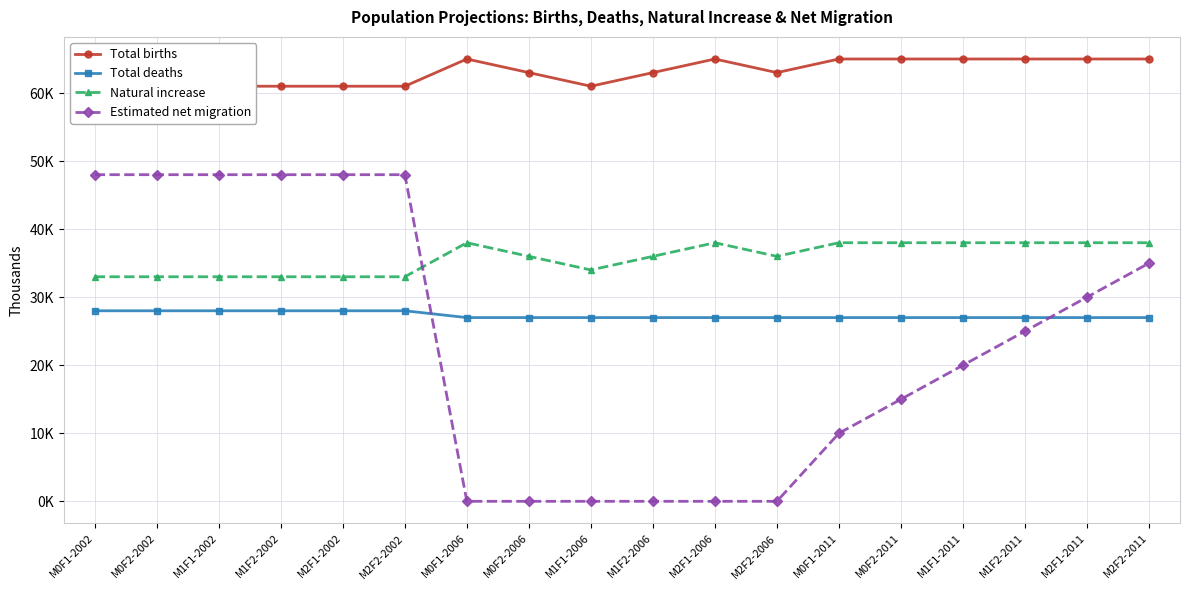

Reading left to right, transcribe all the data shown in this chart.

Total births: M0F1-2002=61	M0F2-2002=61	M1F1-2002=61	M1F2-2002=61	M2F1-2002=61	M2F2-2002=61	M0F1-2006=65	M0F2-2006=63	M1F1-2006=61	M1F2-2006=63	M2F1-2006=65	M2F2-2006=63	M0F1-2011=65	M0F2-2011=65	M1F1-2011=65	M1F2-2011=65	M2F1-2011=65	M2F2-2011=65
Total deaths: M0F1-2002=28	M0F2-2002=28	M1F1-2002=28	M1F2-2002=28	M2F1-2002=28	M2F2-2002=28	M0F1-2006=27	M0F2-2006=27	M1F1-2006=27	M1F2-2006=27	M2F1-2006=27	M2F2-2006=27	M0F1-2011=27	M0F2-2011=27	M1F1-2011=27	M1F2-2011=27	M2F1-2011=27	M2F2-2011=27
Natural increase: M0F1-2002=33	M0F2-2002=33	M1F1-2002=33	M1F2-2002=33	M2F1-2002=33	M2F2-2002=33	M0F1-2006=38	M0F2-2006=36	M1F1-2006=34	M1F2-2006=36	M2F1-2006=38	M2F2-2006=36	M0F1-2011=38	M0F2-2011=38	M1F1-2011=38	M1F2-2011=38	M2F1-2011=38	M2F2-2011=38
Estimated net migration: M0F1-2002=48	M0F2-2002=48	M1F1-2002=48	M1F2-2002=48	M2F1-2002=48	M2F2-2002=48	M0F1-2006=0	M0F2-2006=0	M1F1-2006=0	M1F2-2006=0	M2F1-2006=0	M2F2-2006=0	M0F1-2011=10	M0F2-2011=15	M1F1-2011=20	M1F2-2011=25	M2F1-2011=30	M2F2-2011=35